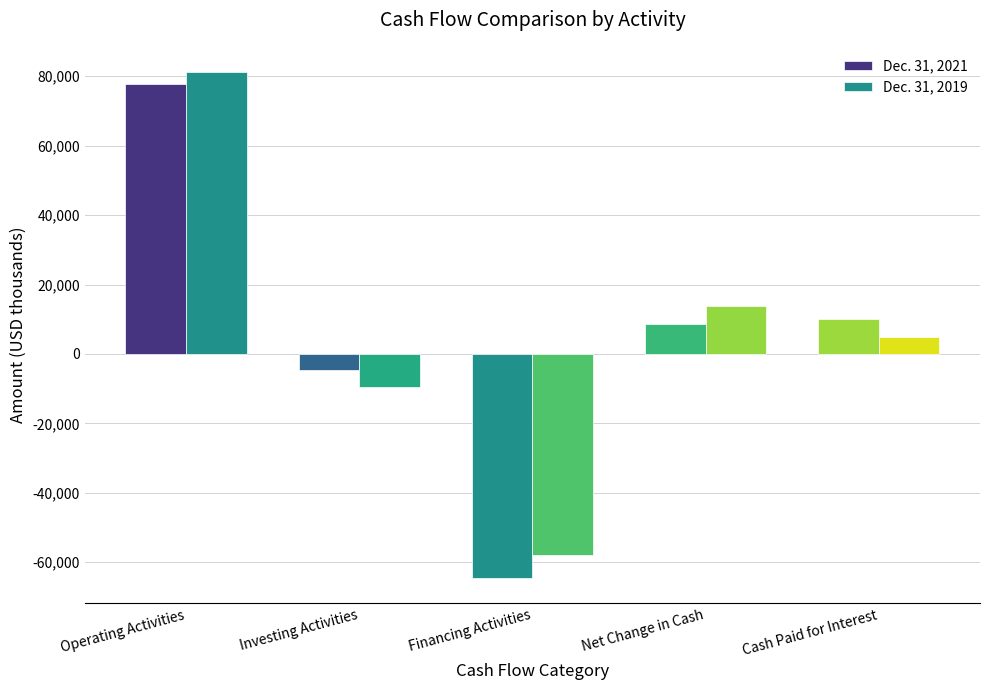

Reading left to right, transcribe all the data shown in this chart.

Dec. 31, 2021: Operating Activities=77780	Investing Activities=-4746	Financing Activities=-64512	Net Change in Cash=8522	Cash Paid for Interest=10101
Dec. 31, 2019: Operating Activities=81186	Investing Activities=-9642	Financing Activities=-57840	Net Change in Cash=13704	Cash Paid for Interest=4889